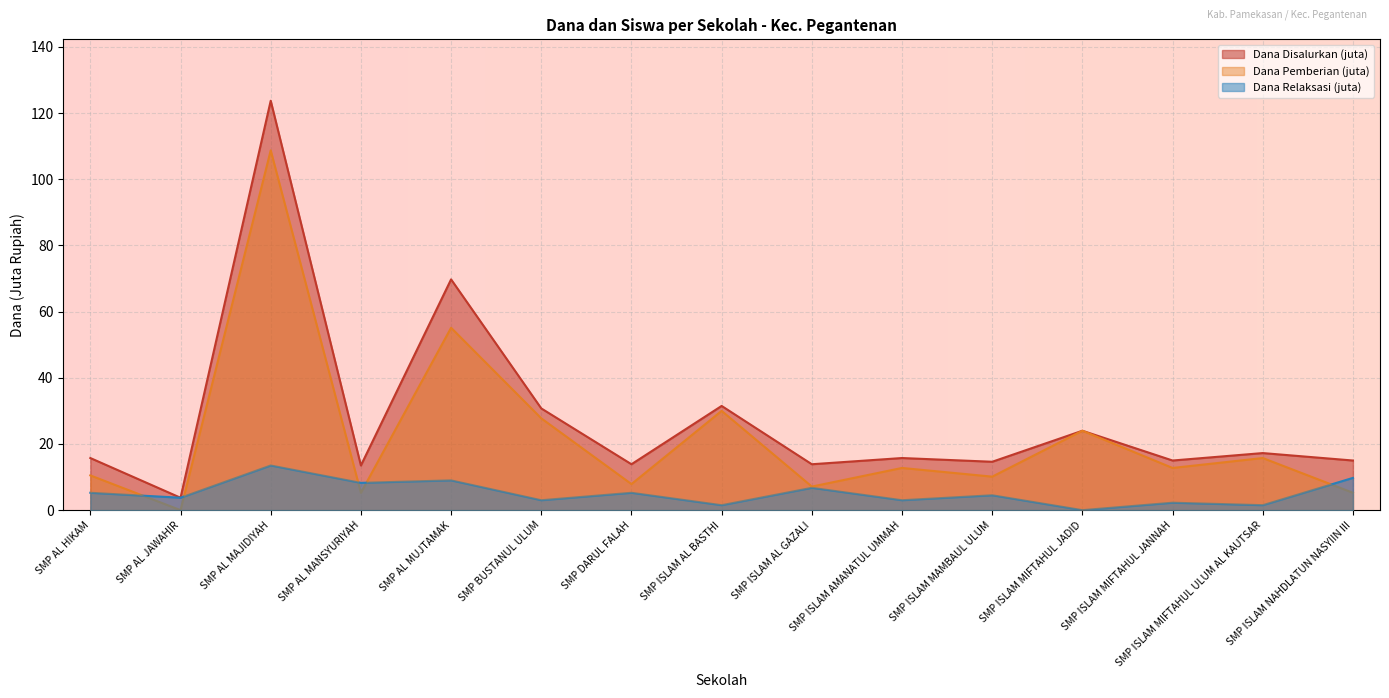

At SMP ISLAM NAHDLATUN NASYIIN III, list the series in order from largest to smallest.

Dana Disalurkan (juta), Dana Relaksasi (juta), Dana Pemberian (juta)